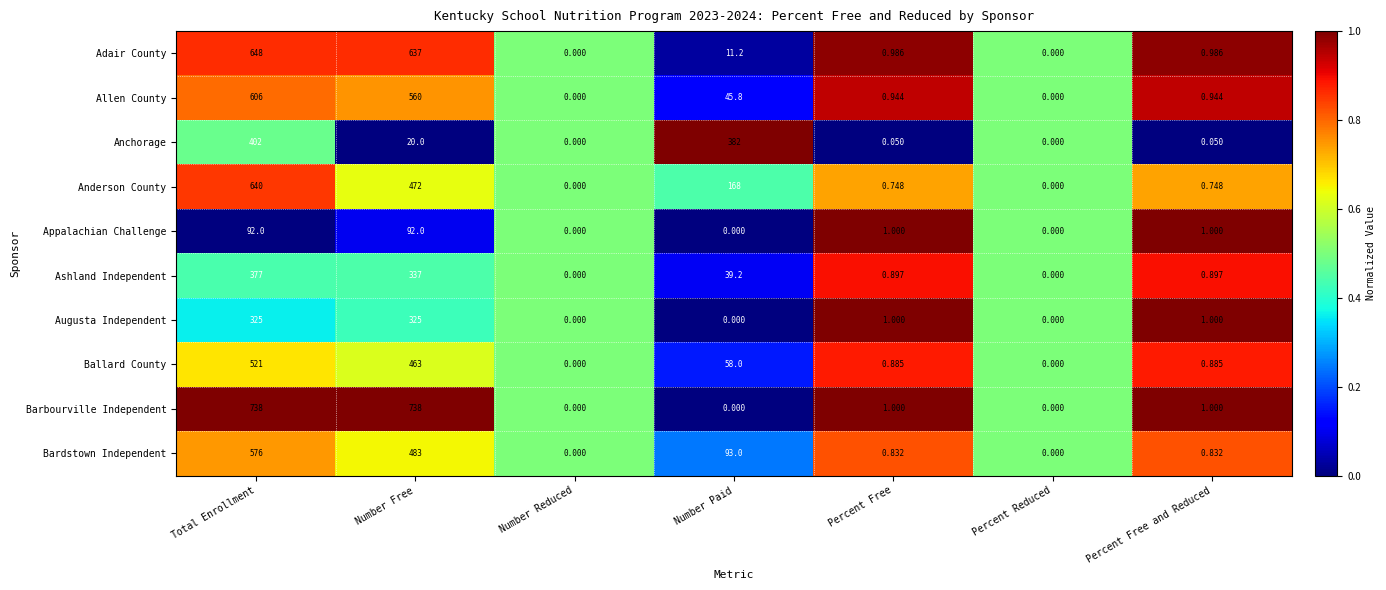

List the series in order of their peak value, highest first.

Barbourville Independent, Adair County, Anderson County, Allen County, Bardstown Independent, Ballard County, Anchorage, Ashland Independent, Augusta Independent, Appalachian Challenge